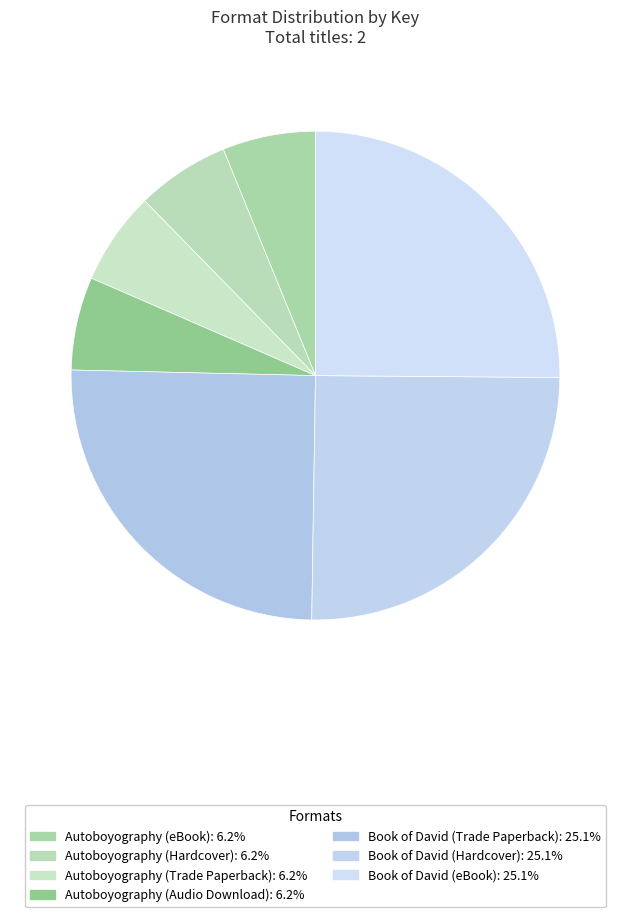

What is the largest slice in the pie chart?

Book of David (Trade Paperback)